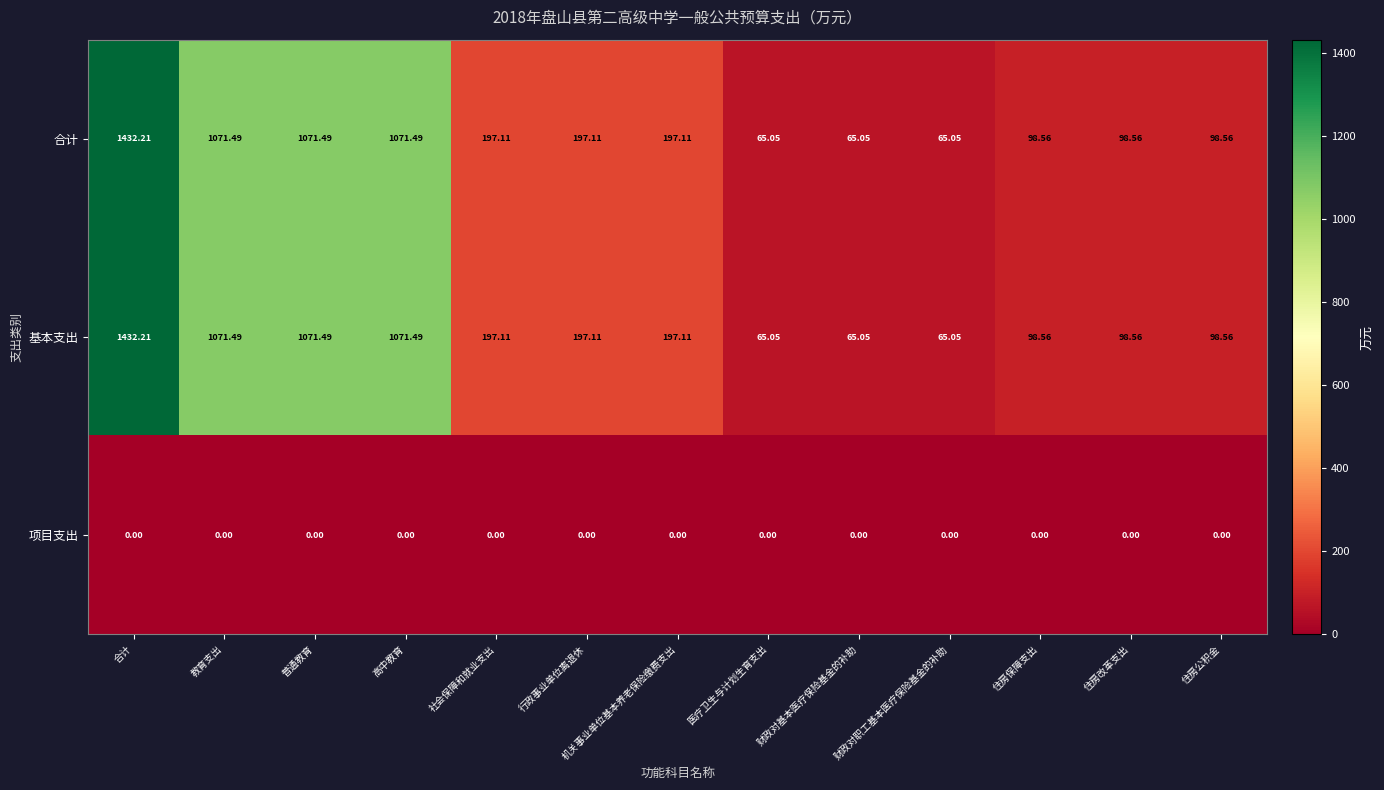

Is the value of 合计 at 医疗卫生与计划生育支出 greater than the value of 项目支出 at 行政事业单位离退休?

Yes